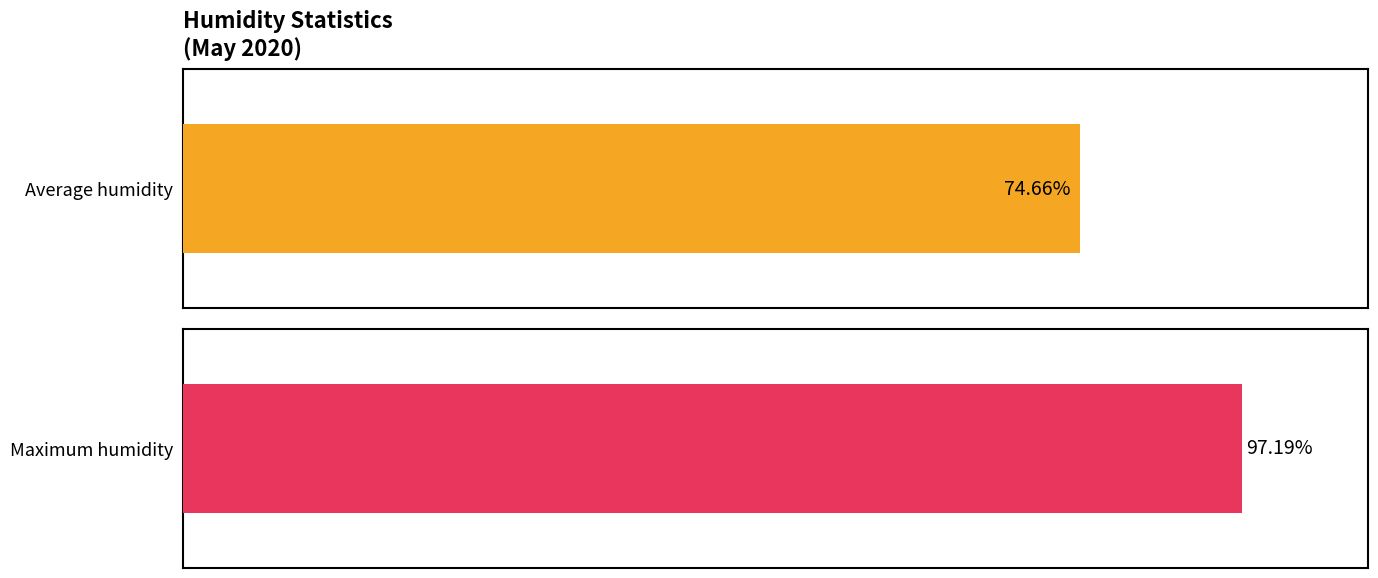

Rank the series by their average value, from highest to lowest.

Maximum humidity, Average humidity